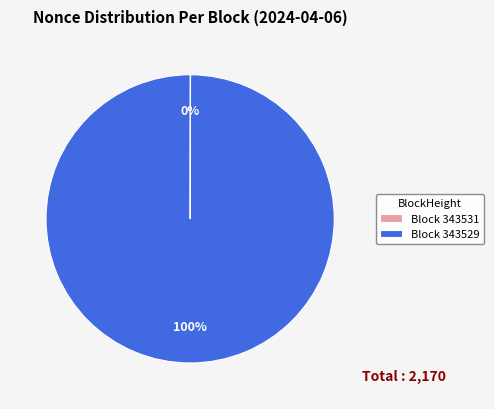

Which category has the biggest portion of the pie?

Block 343529